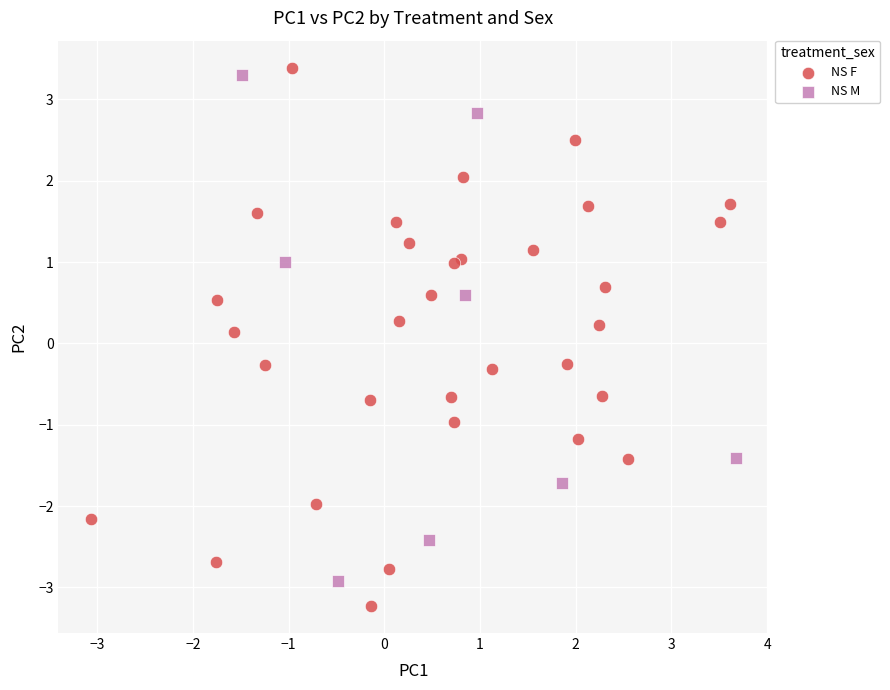

Which series has the widest spread of Y values?

NS F